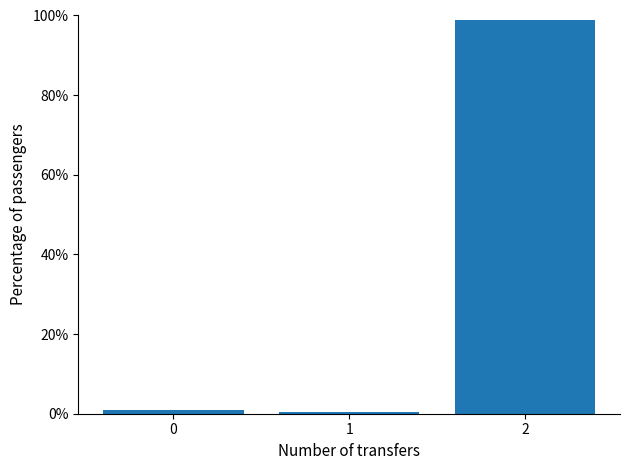

What is the approximate value at 2?

98.8